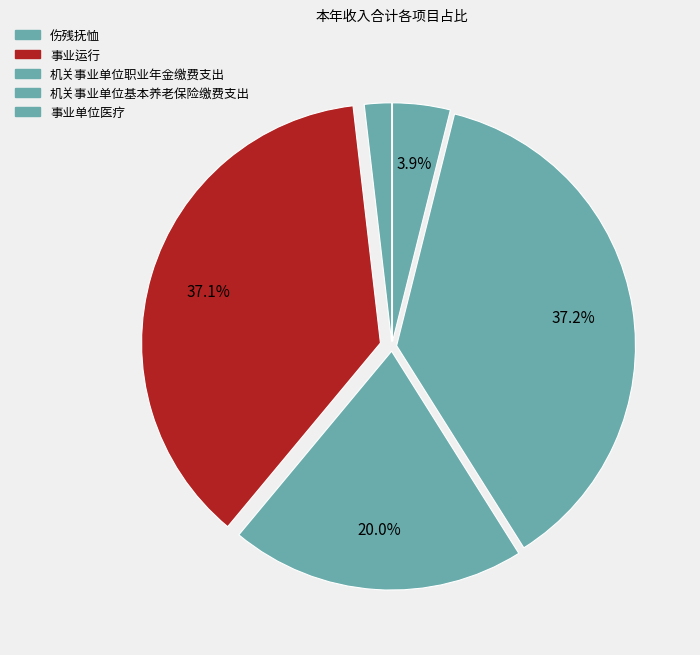

Does 事业运行 account for over 50% of the chart?

No